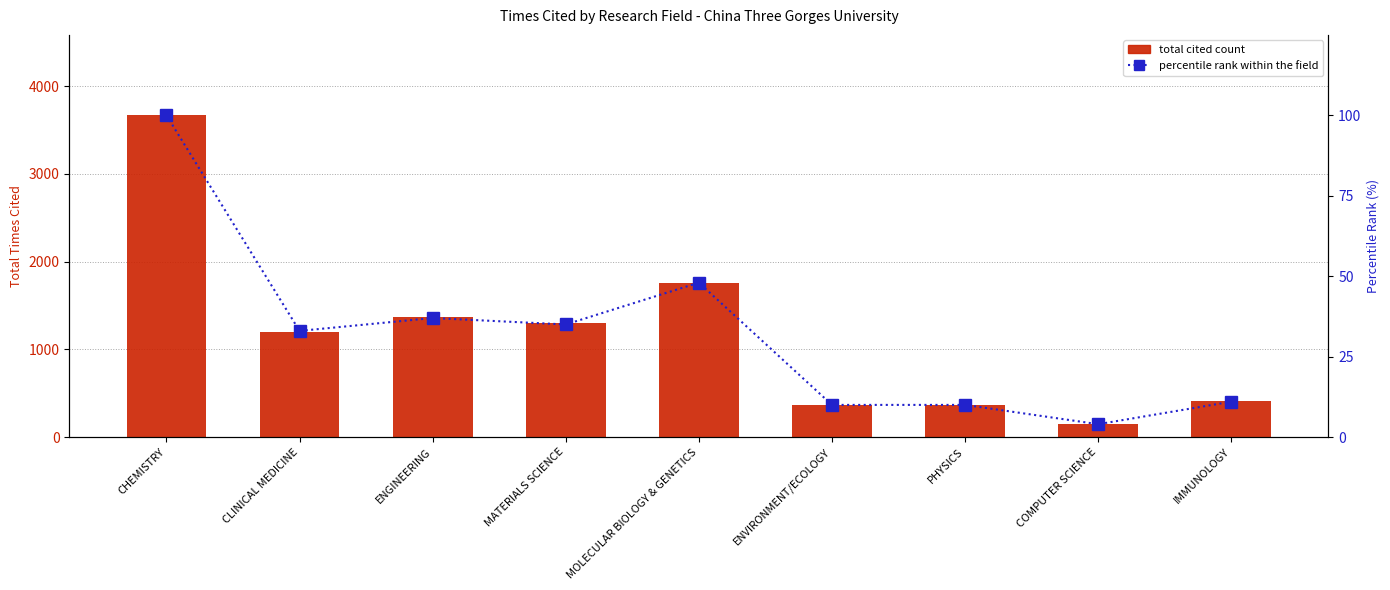

Rank the series by their average value, from lowest to highest.

percentile rank within fields, total cited count